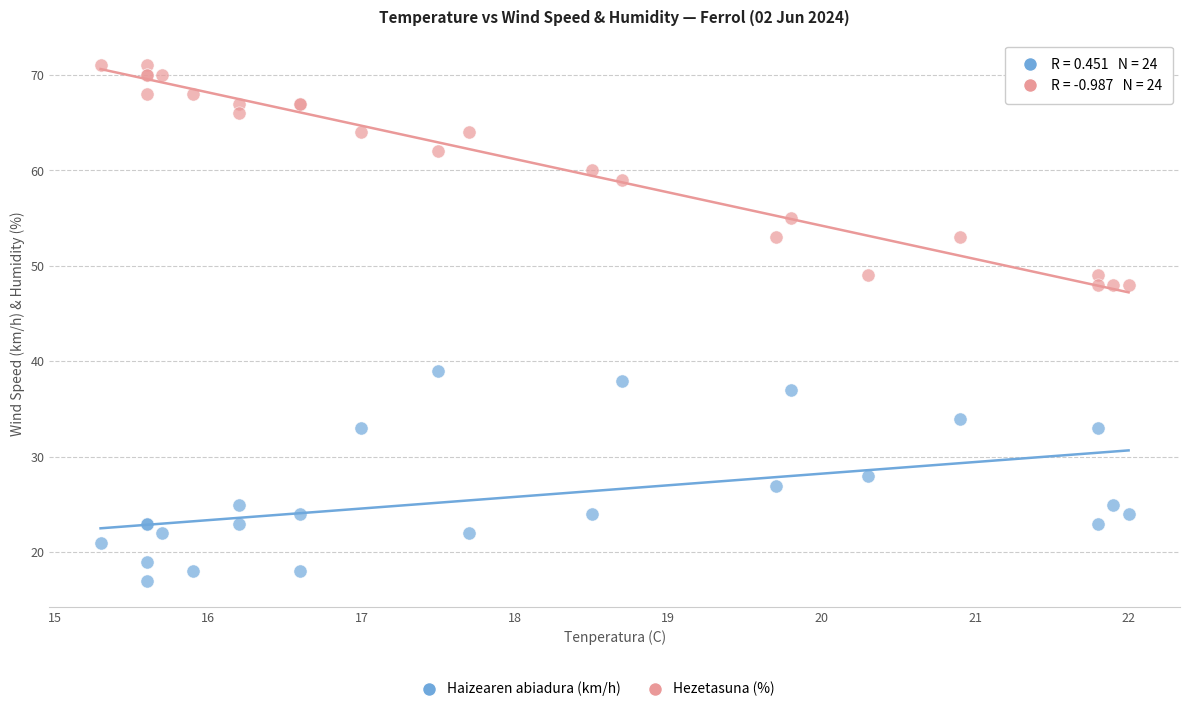

Which series has the widest spread of Y values?

Hezetasuna (%)